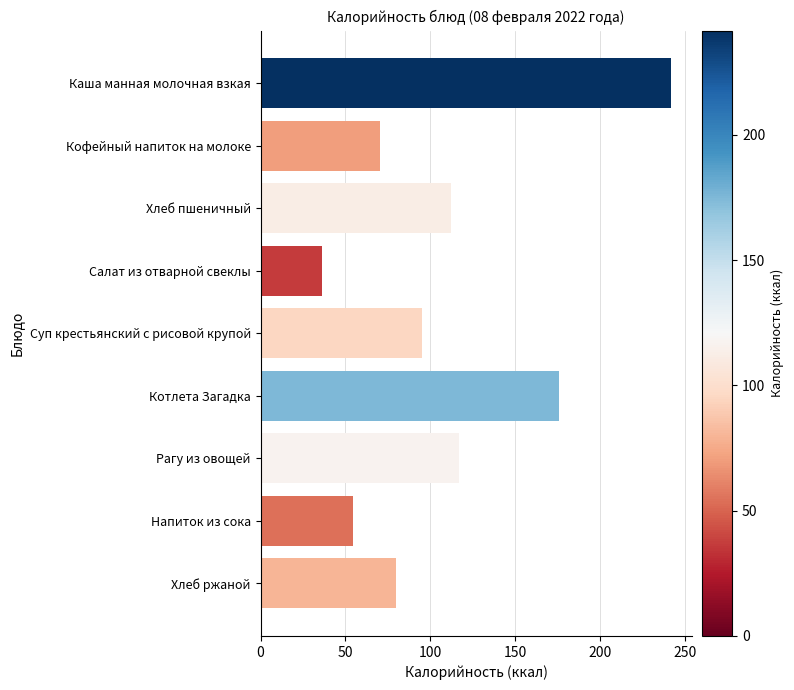

List the labels in order of value, smallest first.

Салат из отварной свеклы, Напиток из сока, Кофейный напиток на молоке, Хлеб ржаной, Суп крестьянский с рисовой крупой, Хлеб пшеничный, Рагу из овощей, Котлета Загадка, Каша манная молочная взкая